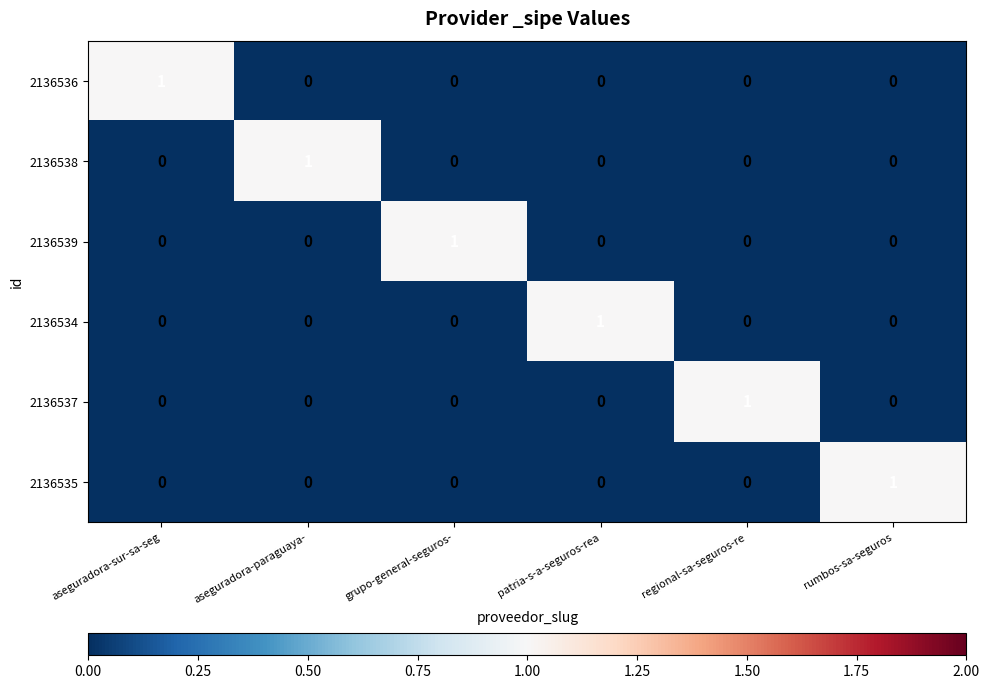

The value of 2136536 at aseguradora-sur-sa-seg is 1. True or false?

True